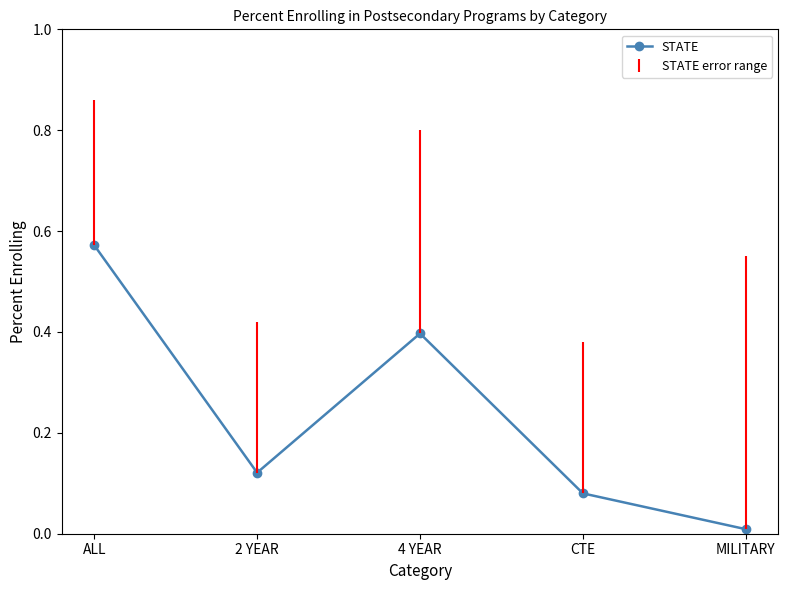

How many categories are shown in the chart?

5